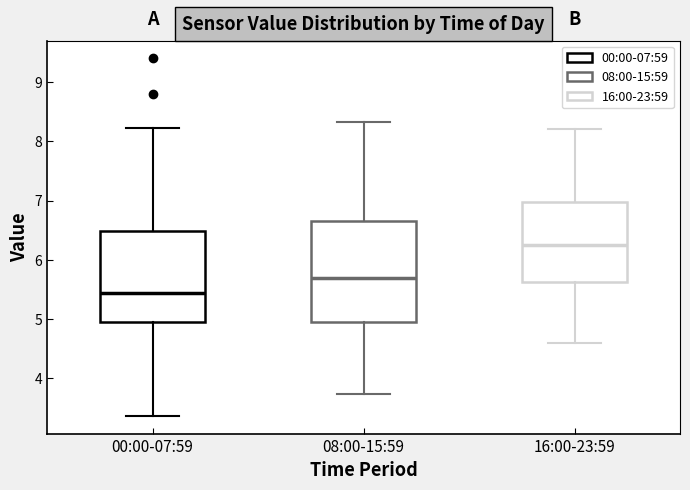

Which box's median line is the highest?

16:00-23:59